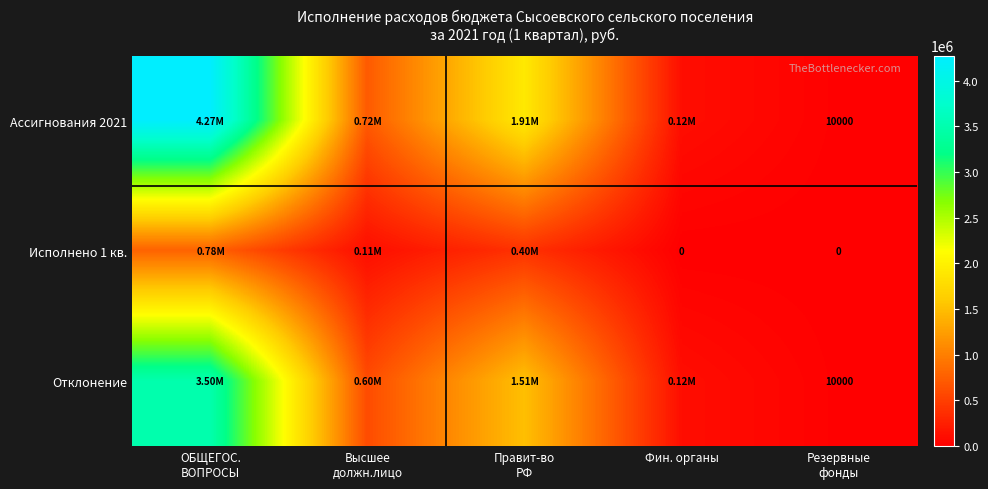

How many data points in Ассигнования 2021 are less than 716000?

2